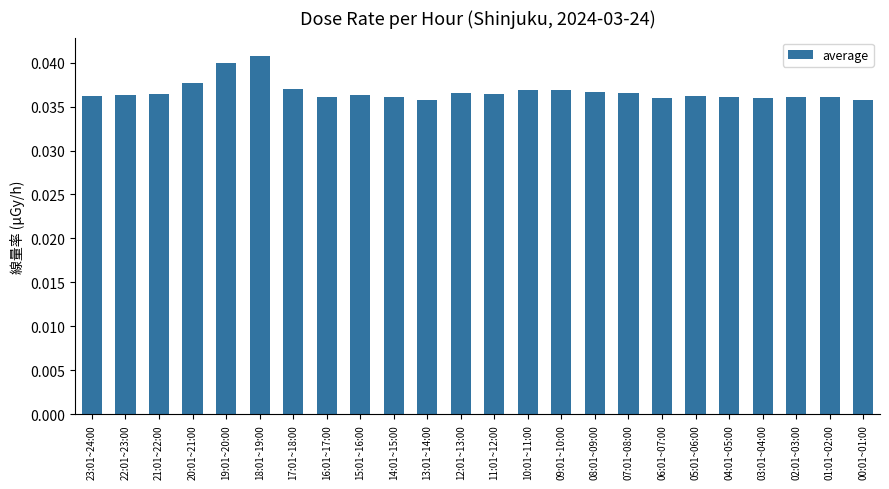

Between 18:01~19:00 and 02:01~03:00, which is larger?

18:01~19:00